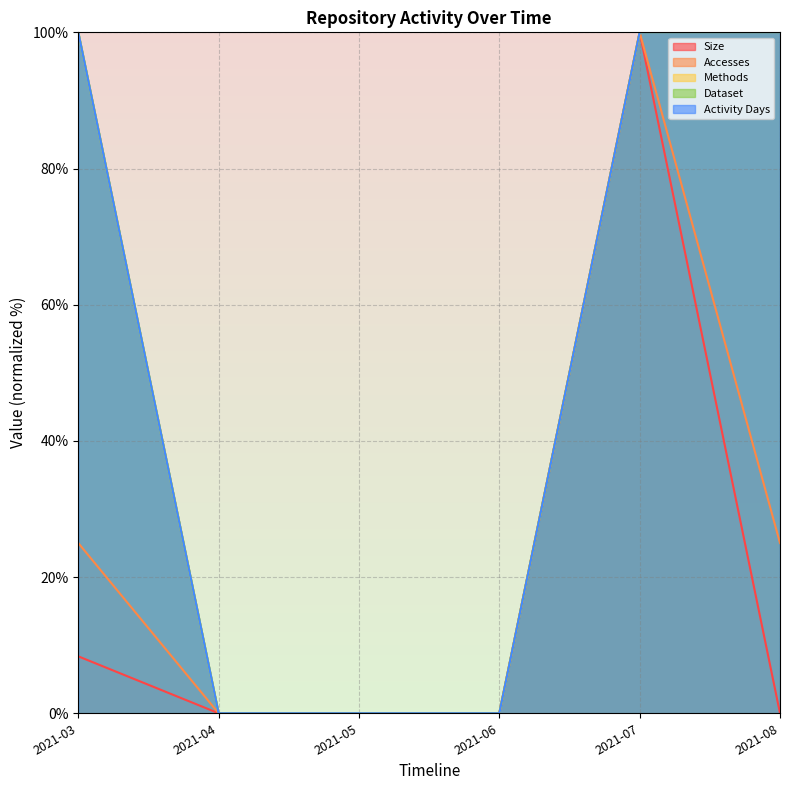

What is the approximate value of Methods at 2021-08?

100.0